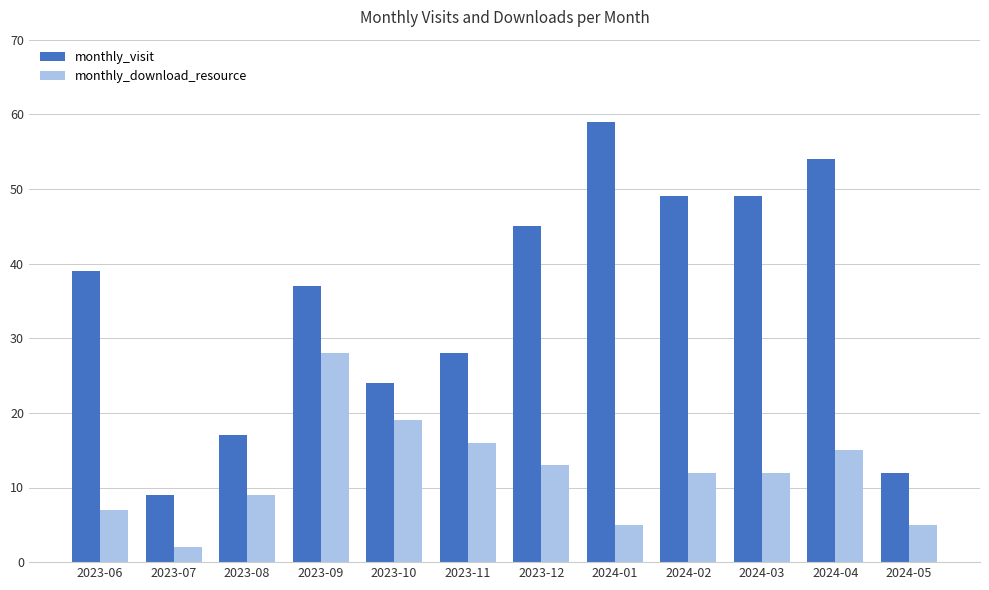

Reading left to right, what are all the values shown in this chart?

monthly_visit: 39	9	17	37	24	28	45	59	49	49	54	12
monthly_download_resource: 7	2	9	28	19	16	13	5	12	12	15	5